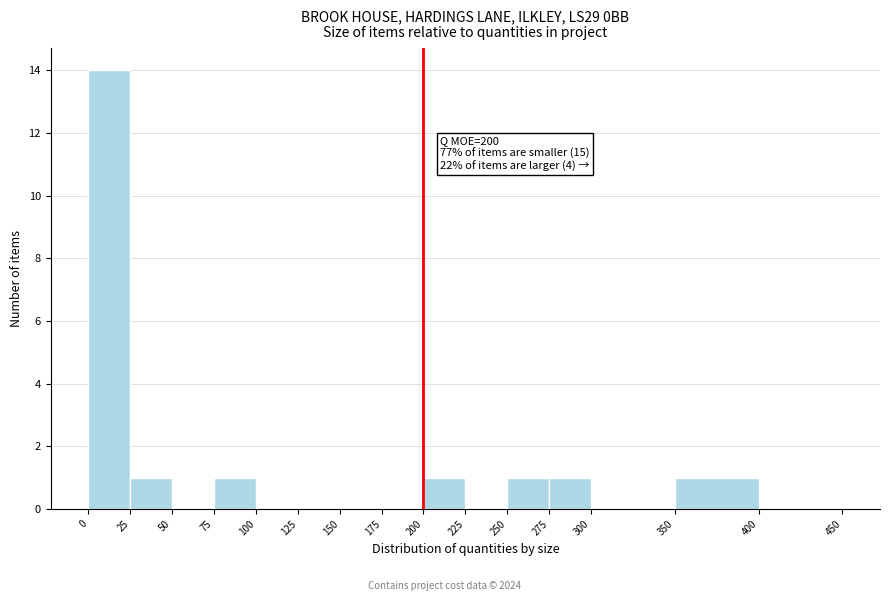

Which range on the x-axis has the tallest bar?

0 to 25